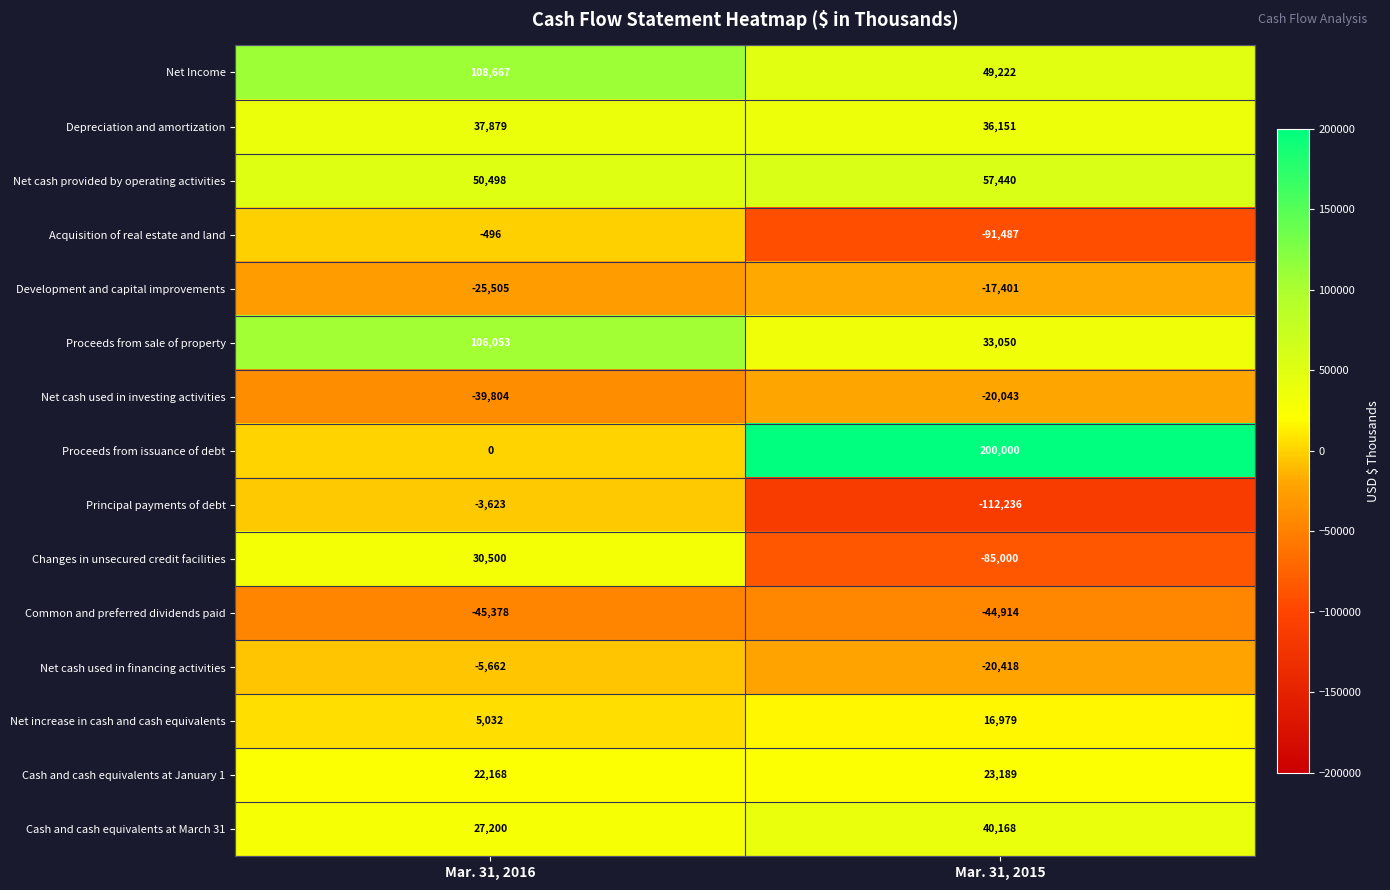

List the series in order of their peak value, highest first.

Proceeds from issuance of debt, Net Income, Proceeds from sale of property, Net cash provided by operating activities, Cash and cash equivalents at March 31, Depreciation and amortization, Changes in unsecured credit facilities, Cash and cash equivalents at January 1, Net increase in cash and cash equivalents, Acquisition of real estate and land, Principal payments of debt, Net cash used in financing activities, Development and capital improvements, Net cash used in investing activities, Common and preferred dividends paid